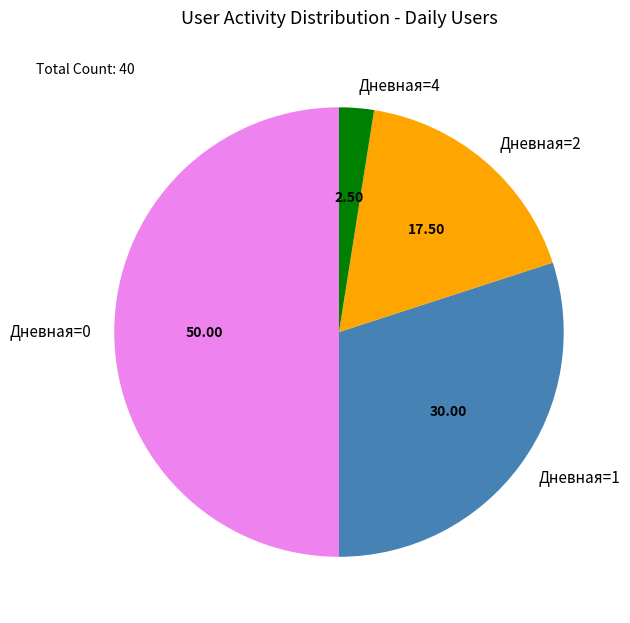

Does Дневная=2 represent more than half of the total?

No